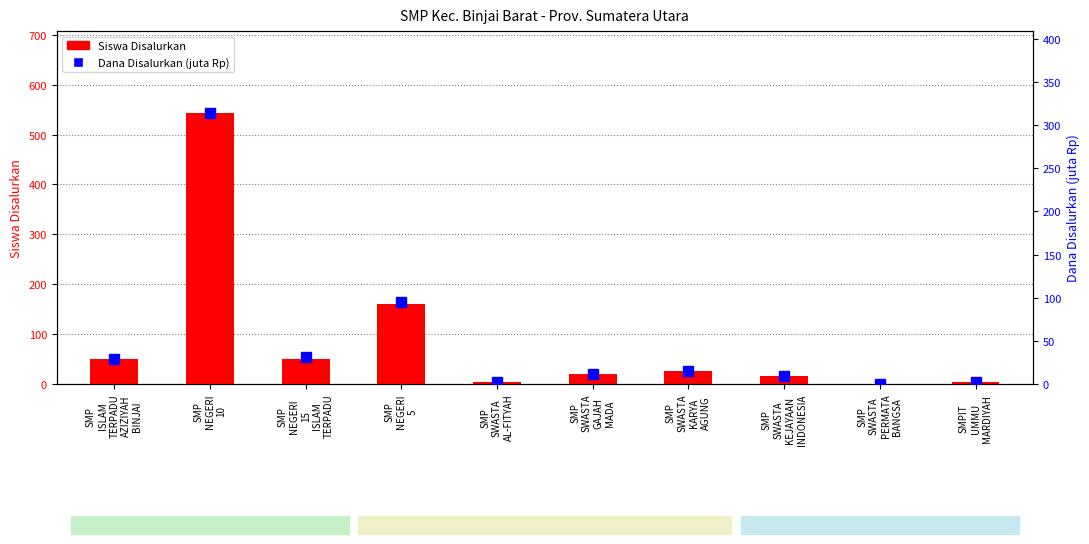

Reading right to left, extract all data points from this chart.

Siswa Disalurkan: 5.0	1.0	17.0	26.0	21.0	5.0	160.0	51.0	544.0	50.0
Dana Disalurkan (juta Rp): 2.2	0.4	9.8	15.0	11.2	2.6	95.6	31.5	314.6	28.5